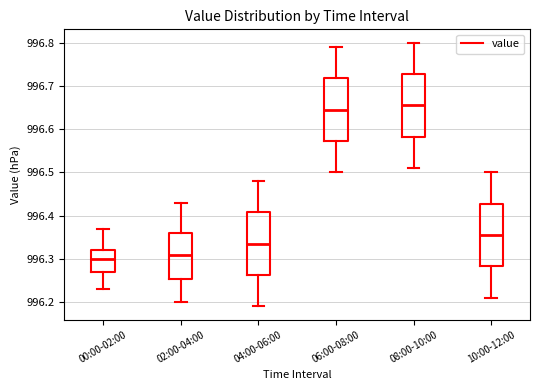

Reading left to right, transcribe this box plot: for each box, give where its median line is, the range the box spans, and where its two whiskers end, as read against the y-axis. The values are not printed on the chart, so give them approximately, as read against the axis.

00:00-02:00: median 996.30, box 996.27 to 996.32, whiskers 996.23 to 996.37
02:00-04:00: median 996.31, box 996.25 to 996.36, whiskers 996.20 to 996.43
04:00-06:00: median 996.34, box 996.26 to 996.41, whiskers 996.19 to 996.48
06:00-08:00: median 996.65, box 996.57 to 996.72, whiskers 996.50 to 996.79
08:00-10:00: median 996.66, box 996.58 to 996.73, whiskers 996.51 to 996.80
10:00-12:00: median 996.36, box 996.28 to 996.43, whiskers 996.21 to 996.50